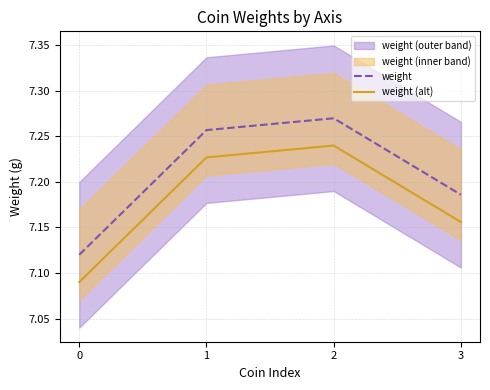

True or false: weight has more than 1 interior local peaks.

False